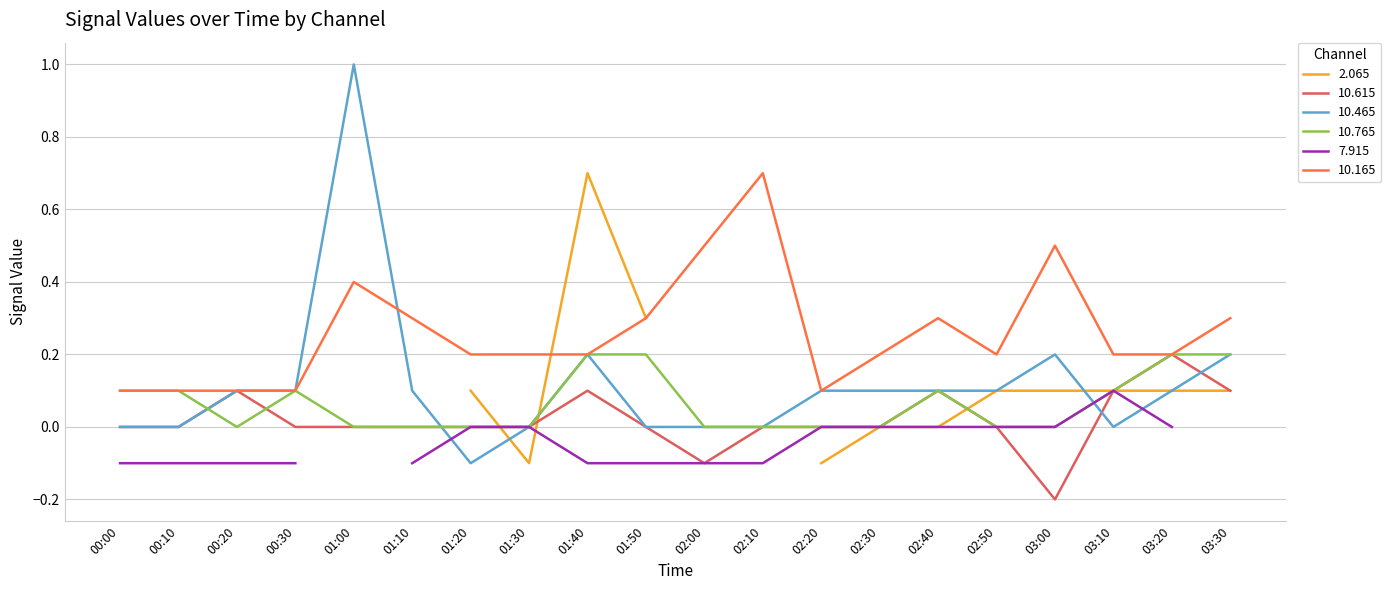

Which series has the largest total across all categories?

10.165